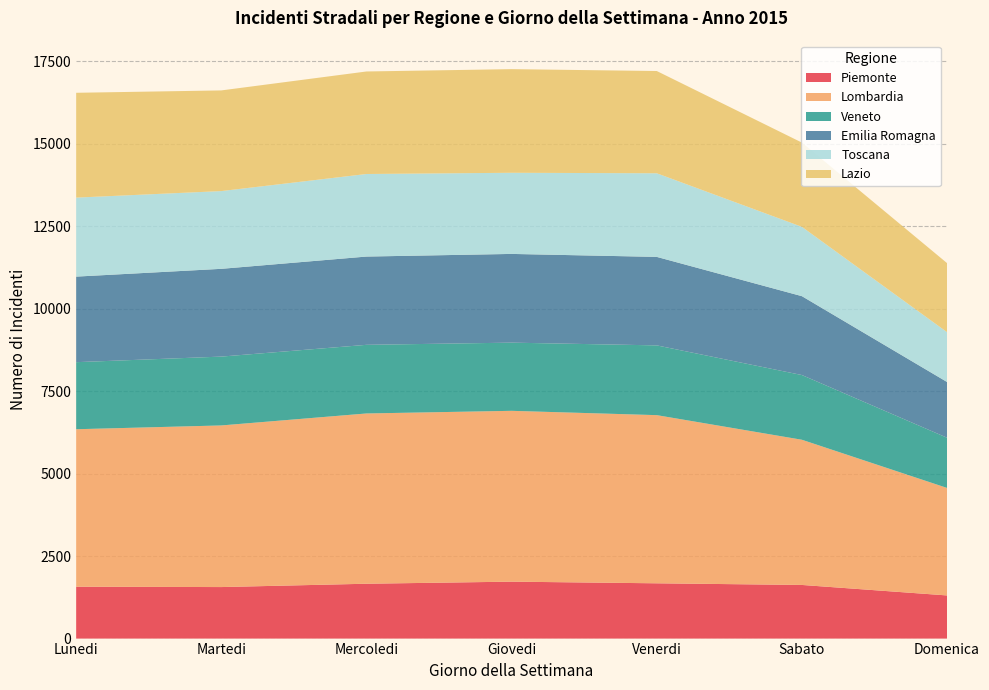

What is the maximum value for Piemonte?

1726